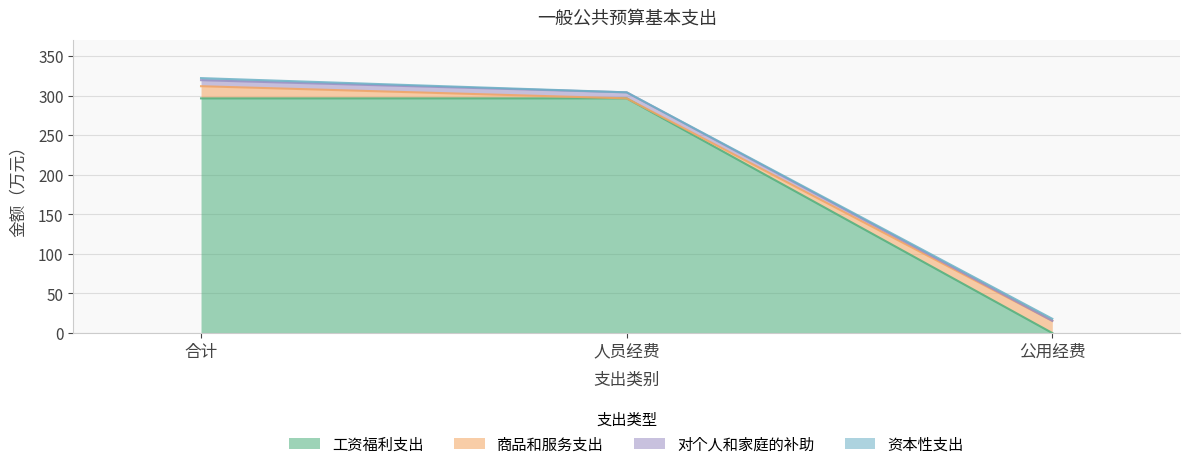

What is the total value across all series at 人员经费?

304.0